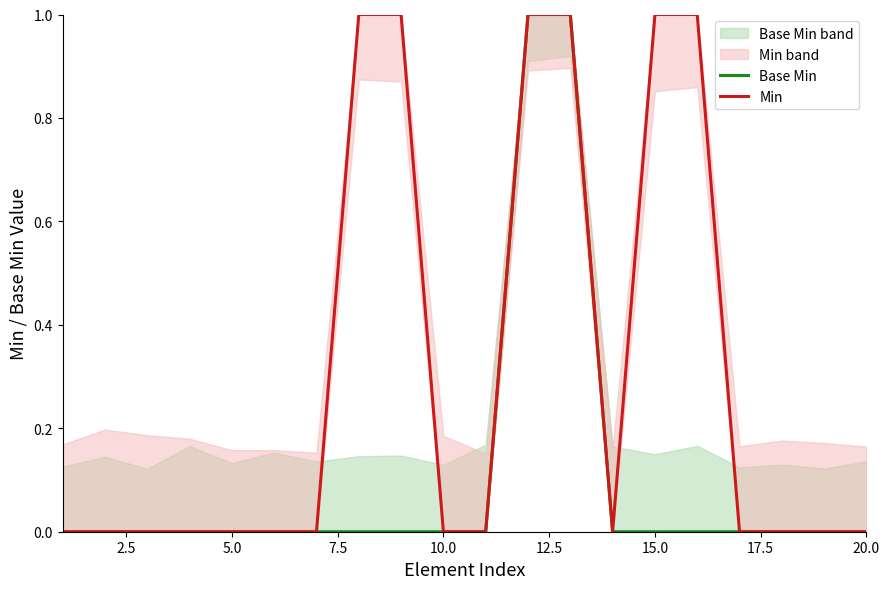

How many lines are shown in the chart?

2